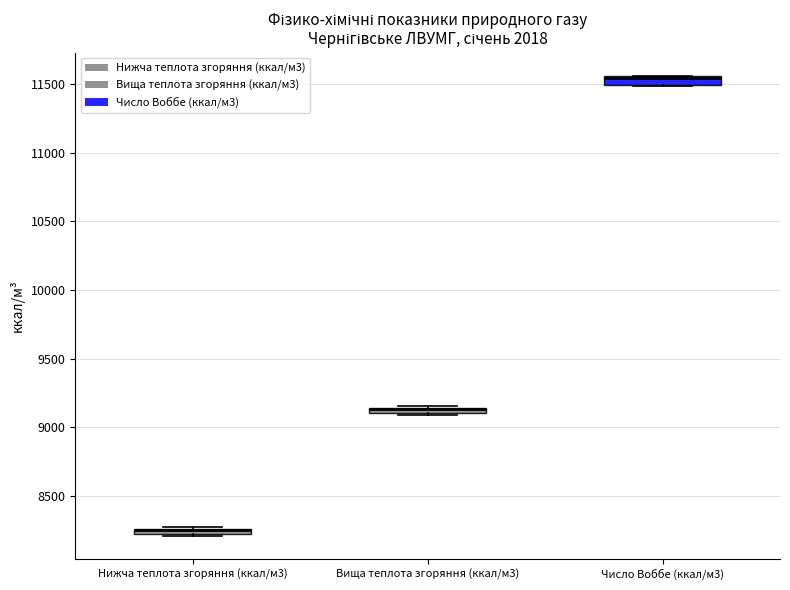

Where is the upper edge of the box for Число Воббе (ккал/м3) on the y-axis? The values are not printed on the chart, so give them approximately, as read against the axis.

11550